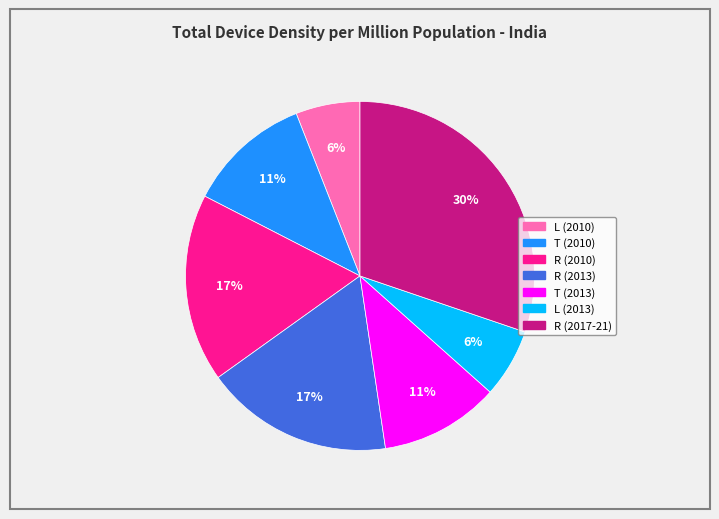

To the nearest percent, what is the average slice percentage?

14%